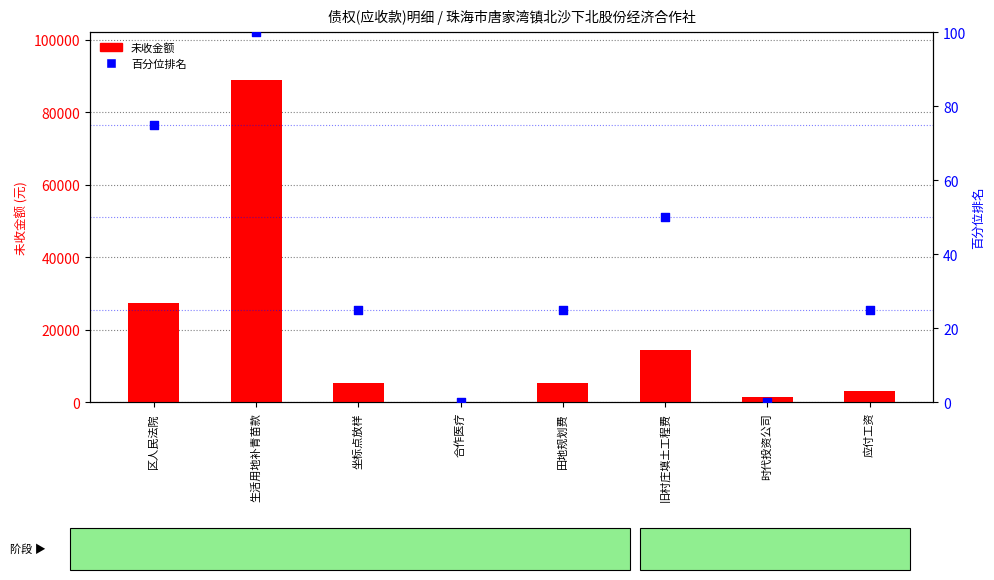

What are all the series names shown in the legend?

未收金额, 百分位排名